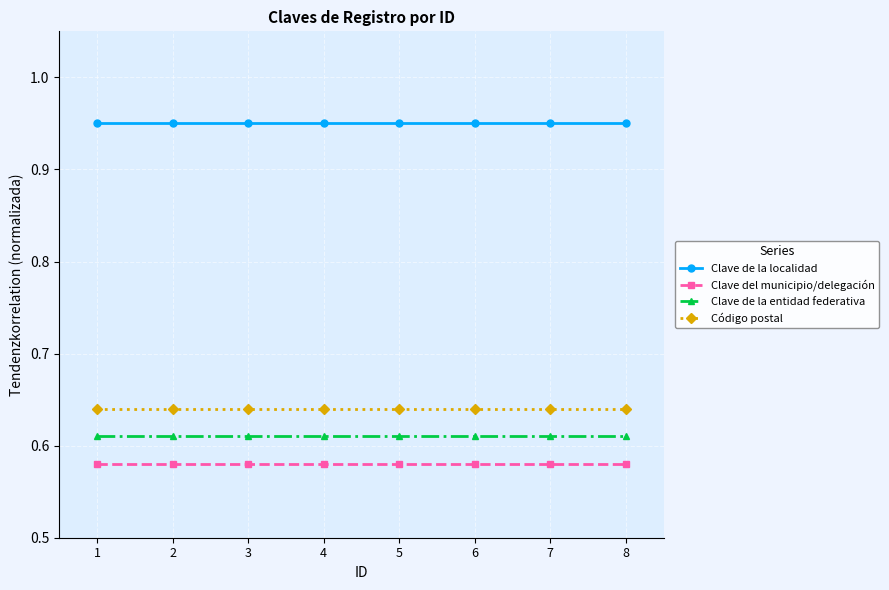

What is the spread (max minus min) of values at 6?

0.4